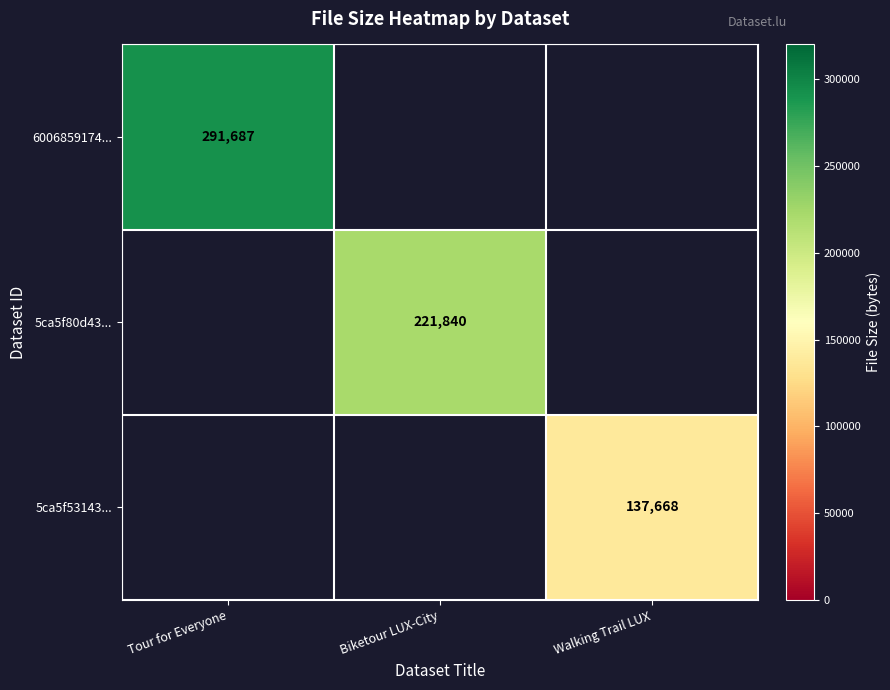

What is the lowest value of the row_0 series?

291687.0